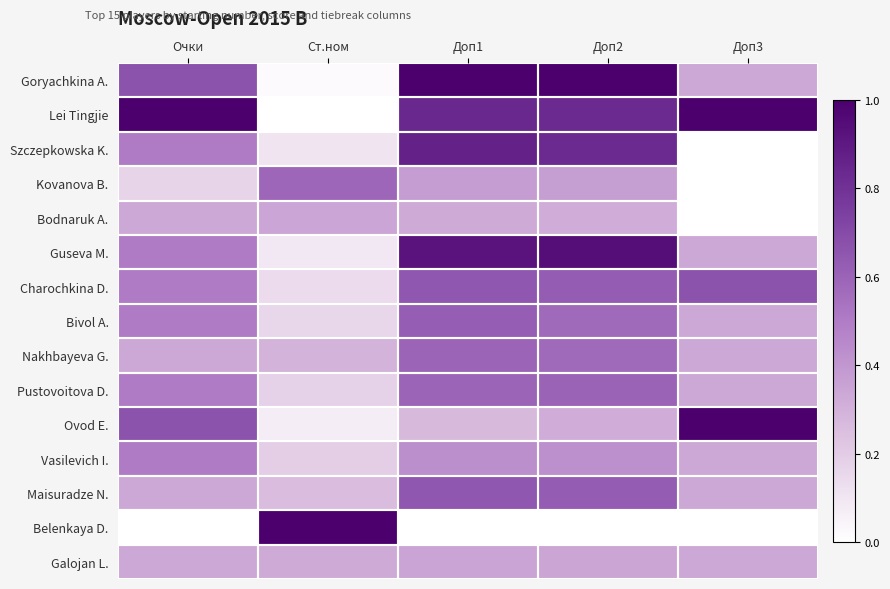

Reading left to right, what are all the values shown in this chart?

Goryachkina A.: Очки=0.7	Ст.ном=0.0	Доп1=1.0	Доп2=1.0	Доп3=0.3
Lei Tingjie: Очки=1.0	Ст.ном=0.0	Доп1=0.8	Доп2=0.8	Доп3=1.0
Szczepkowska K.: Очки=0.5	Ст.ном=0.1	Доп1=0.9	Доп2=0.8	Доп3=0.0
Kovanova B.: Очки=0.2	Ст.ном=0.6	Доп1=0.4	Доп2=0.4	Доп3=0.0
Bodnaruk A.: Очки=0.3	Ст.ном=0.3	Доп1=0.3	Доп2=0.3	Доп3=0.0
Guseva M.: Очки=0.5	Ст.ном=0.1	Доп1=0.9	Доп2=0.9	Доп3=0.3
Charochkina D.: Очки=0.5	Ст.ном=0.1	Доп1=0.6	Доп2=0.6	Доп3=0.7
Bivol A.: Очки=0.5	Ст.ном=0.2	Доп1=0.6	Доп2=0.6	Доп3=0.3
Nakhbayeva G.: Очки=0.3	Ст.ном=0.3	Доп1=0.6	Доп2=0.6	Доп3=0.3
Pustovoitova D.: Очки=0.5	Ст.ном=0.2	Доп1=0.6	Доп2=0.6	Доп3=0.3
Ovod E.: Очки=0.7	Ст.ном=0.1	Доп1=0.3	Доп2=0.3	Доп3=1.0
Vasilevich I.: Очки=0.5	Ст.ном=0.2	Доп1=0.4	Доп2=0.4	Доп3=0.3
Maisuradze N.: Очки=0.3	Ст.ном=0.3	Доп1=0.6	Доп2=0.6	Доп3=0.3
Belenkaya D.: Очки=0.0	Ст.ном=1.0	Доп1=0.0	Доп2=0.0	Доп3=0.0
Galojan L.: Очки=0.3	Ст.ном=0.3	Доп1=0.4	Доп2=0.3	Доп3=0.3